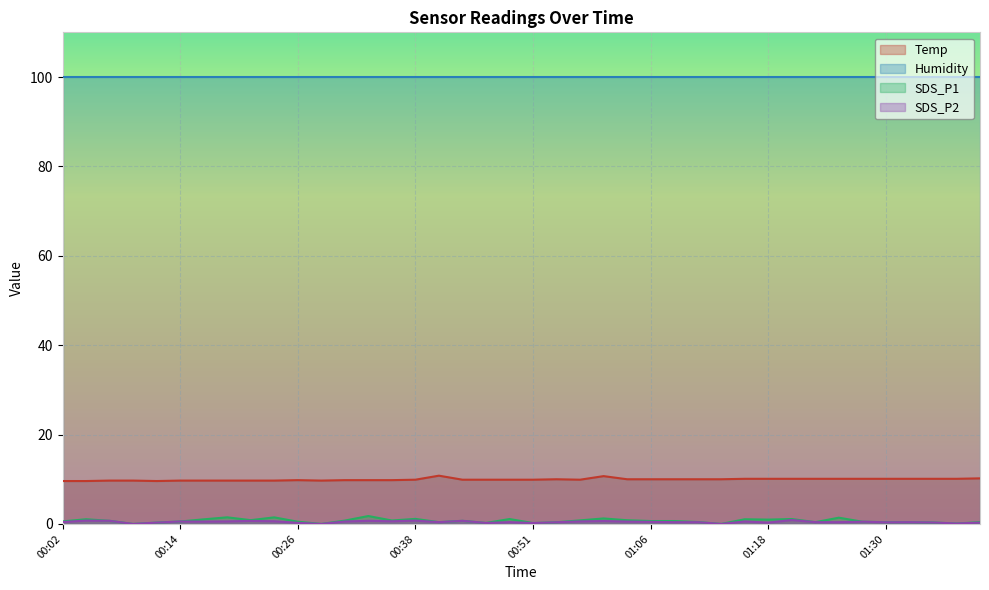

What is the maximum value shown in the chart?

99.9